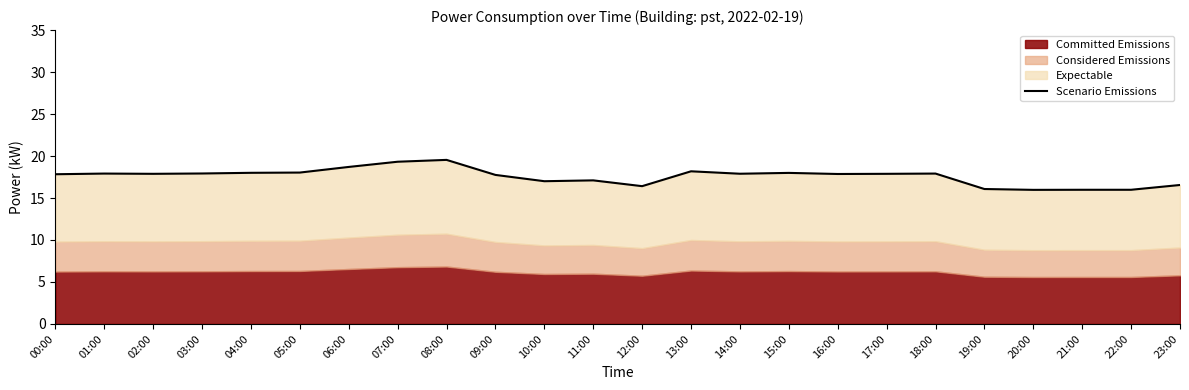

What is the smallest value displayed?

16.0